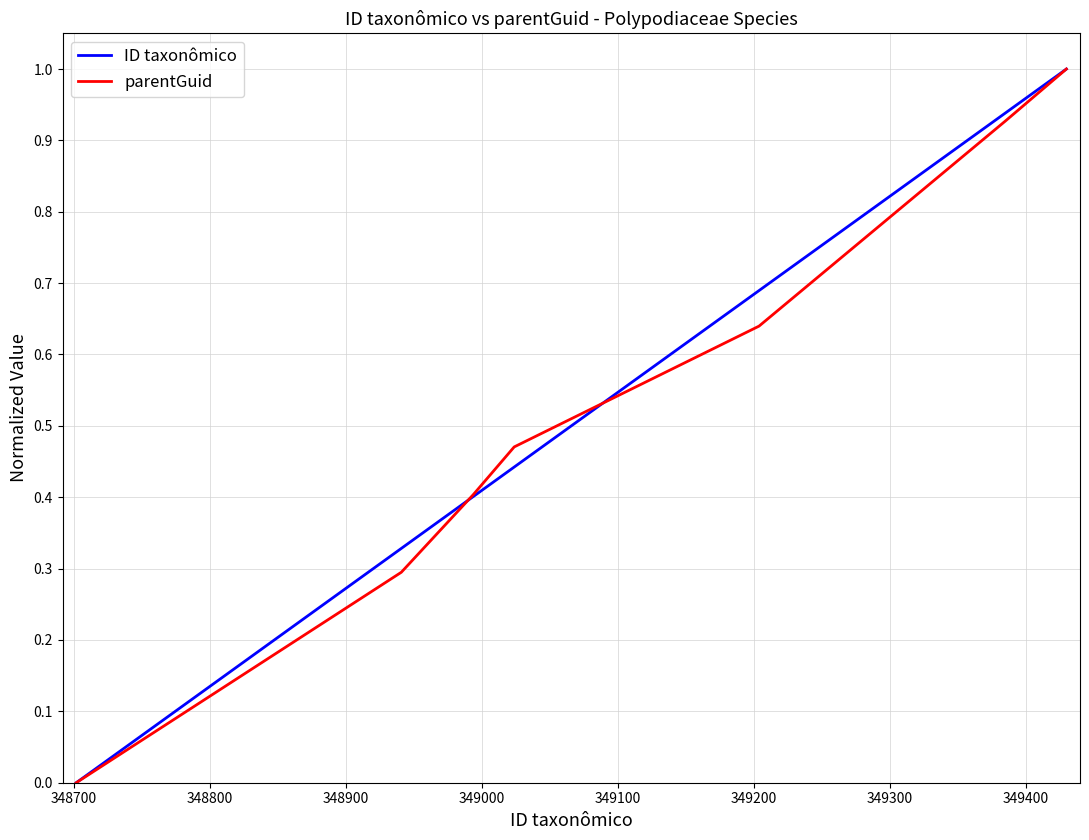

What is the maximum value for parentGuid?

1.0